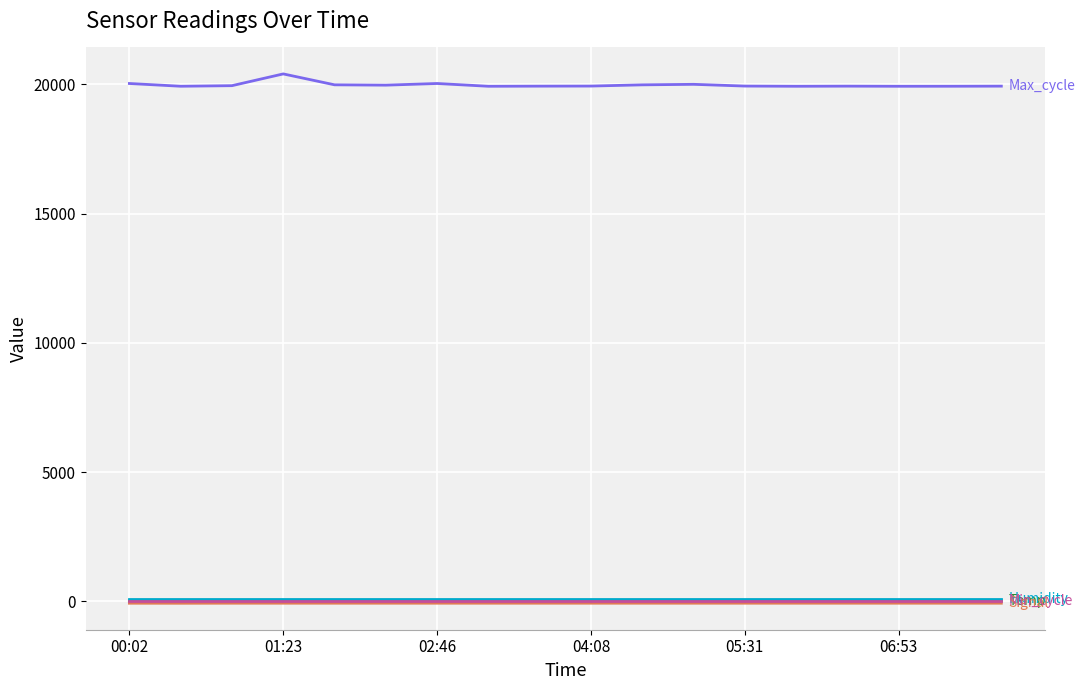

What is the greatest value displayed?

20403.0